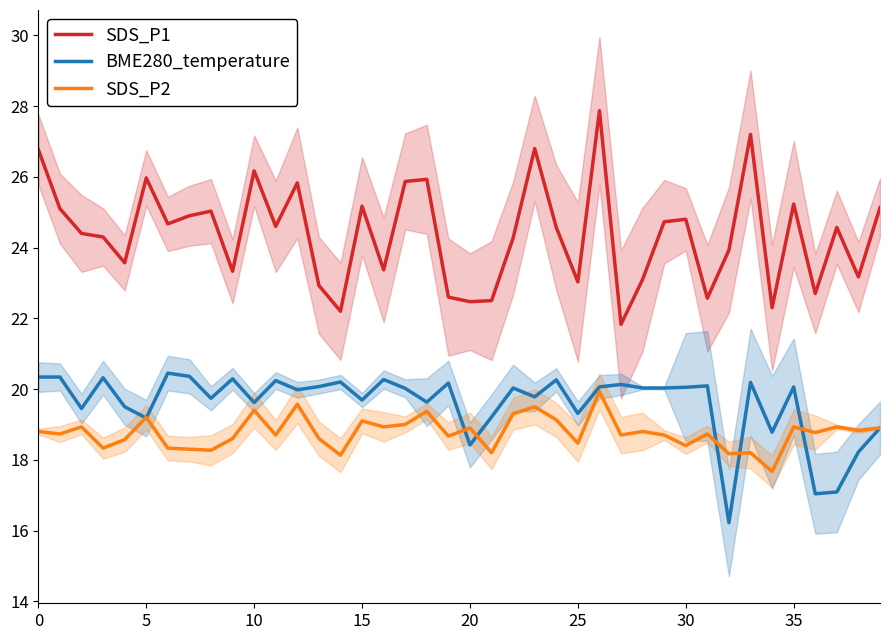

At which label does BME280_temperature reach its minimum?

32